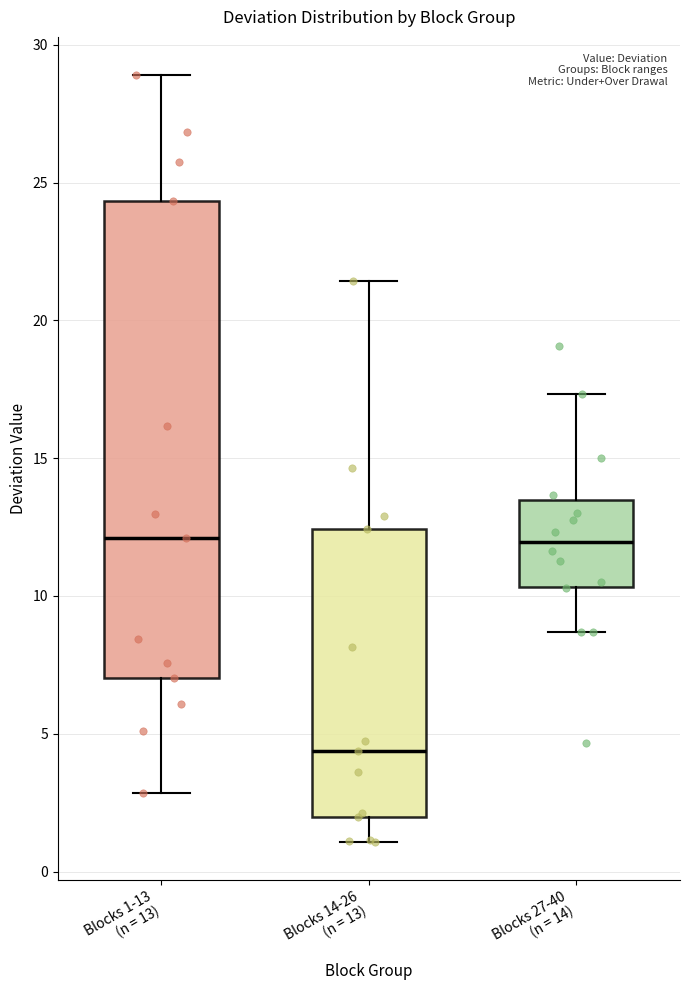

Reading left to right, transcribe this box plot: for each box, give where its median line is, the range the box spans, and where its two whiskers end, as read against the y-axis. The values are not printed on the chart, so give them approximately, as read against the axis.

Blocks 1-13 (n = 13): median 12.0, box 7.0 to 24.5, whiskers 3.0 to 29.0
Blocks 14-26 (n = 13): median 4.5, box 2.0 to 12.5, whiskers 1.0 to 21.5
Blocks 27-40 (n = 14): median 12.0, box 10.5 to 13.5, whiskers 8.5 to 17.5